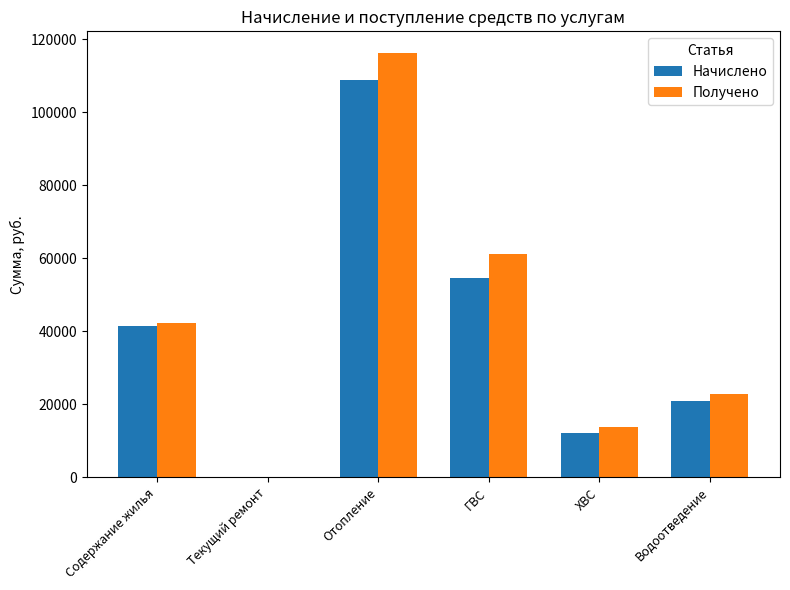

At which category is the sum across all series the highest?

Отопление